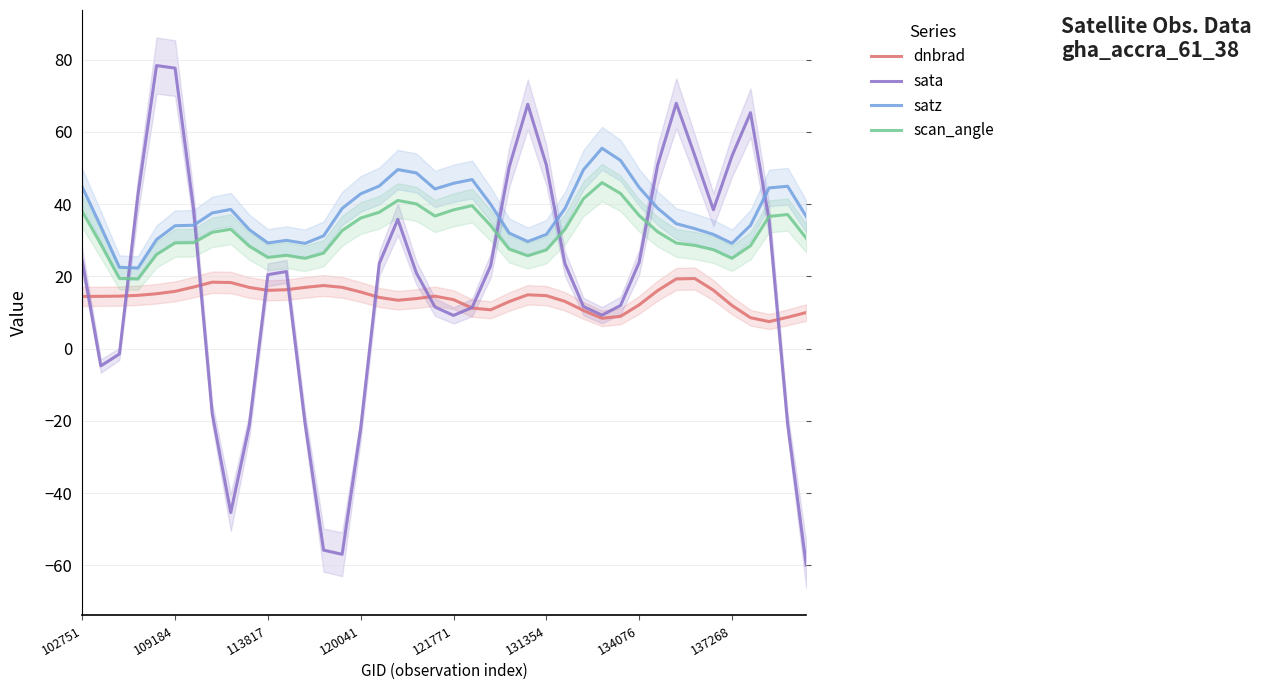

The value of dnbrad at 121771 is 13.5. True or false?

True